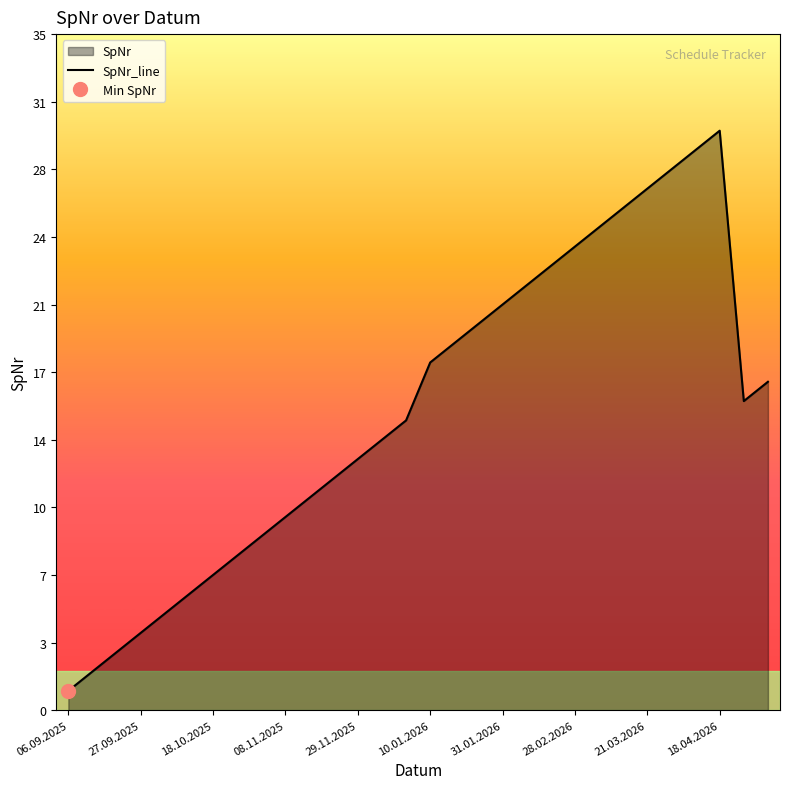

What is the change in value from 27.09.2025 to 10?

+9